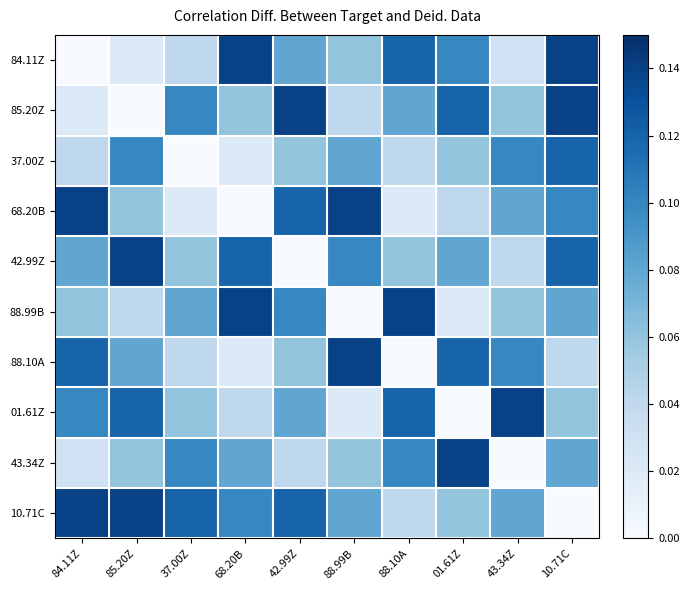

Rank the series by their maximum value, from lowest to highest.

37.00Z, 84.11Z, 85.20Z, 68.20B, 42.99Z, 88.99B, 88.10A, 01.61Z, 43.34Z, 10.71C